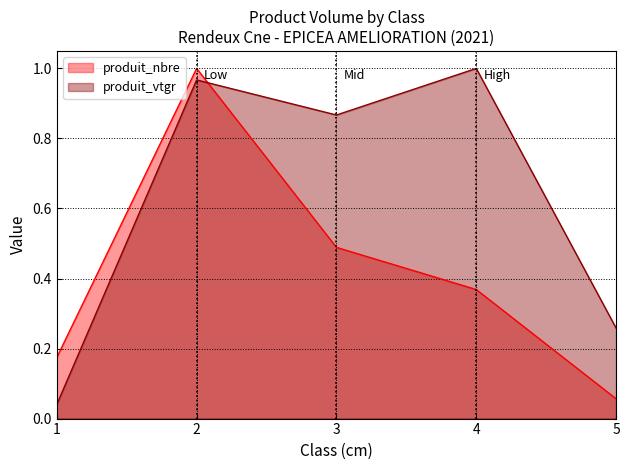

Rank the series at 3 from lowest to highest value.

produit_nbre, produit_vtgr